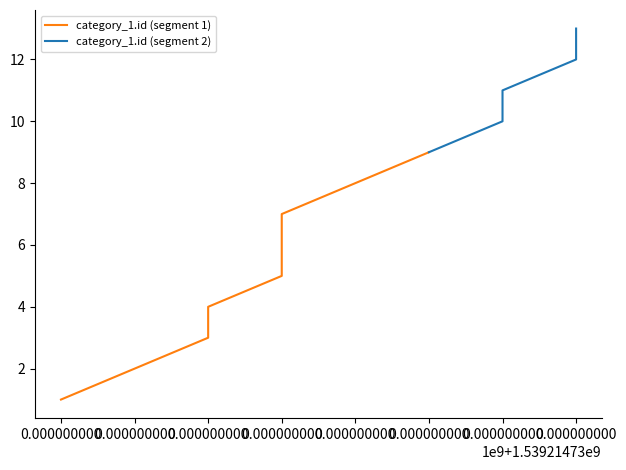

The value at 2018-10-10 23:38:56 is 6. True or false?

False